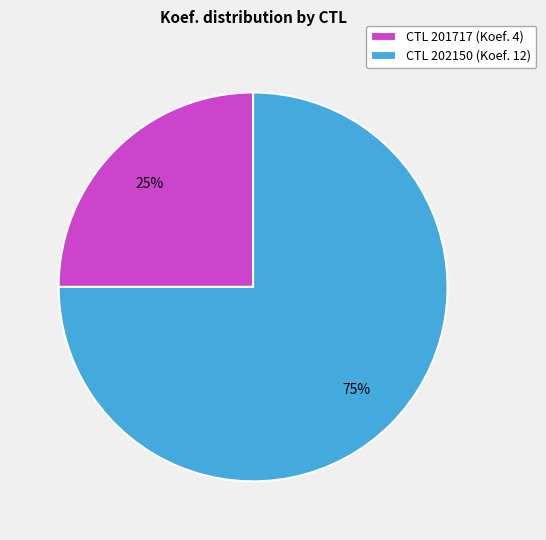

To the nearest percent, what percentage of the pie is CTL 201717 (Koef. 4)?

25%